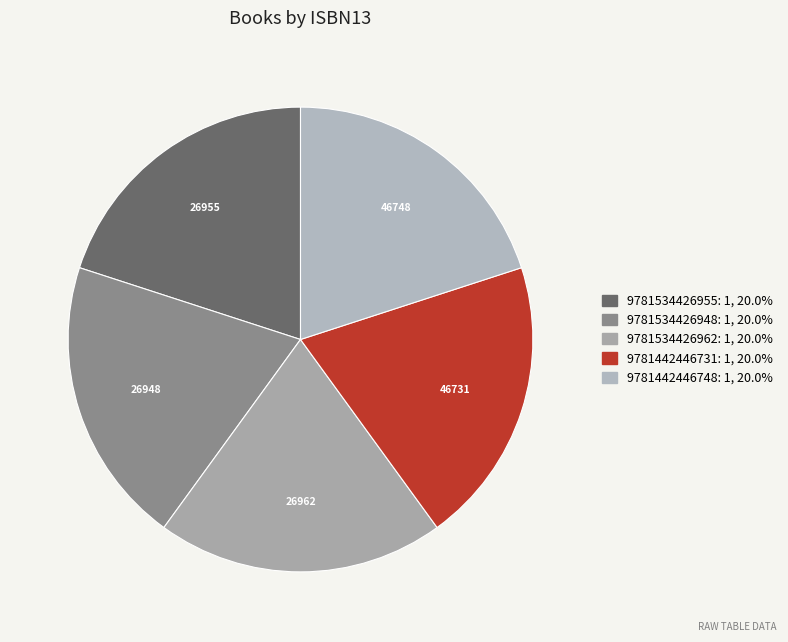

Which category has the biggest portion of the pie?

9781442446731